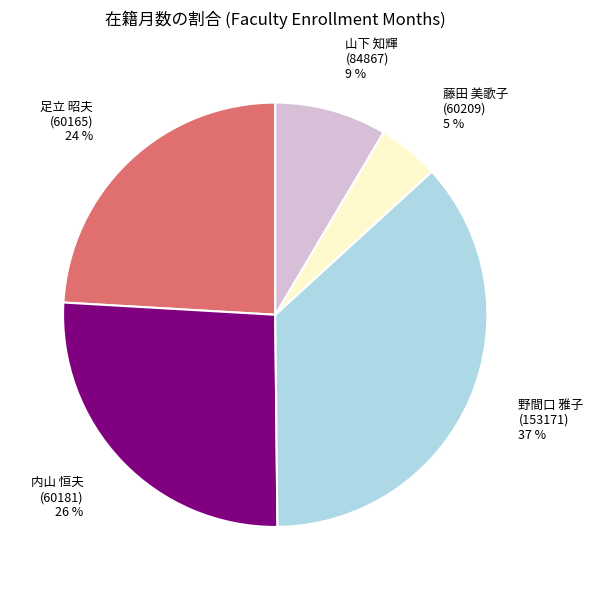

Do 藤田 美歌子 (60209) and 内山 恒夫 (60181) together represent more than half of the pie?

No